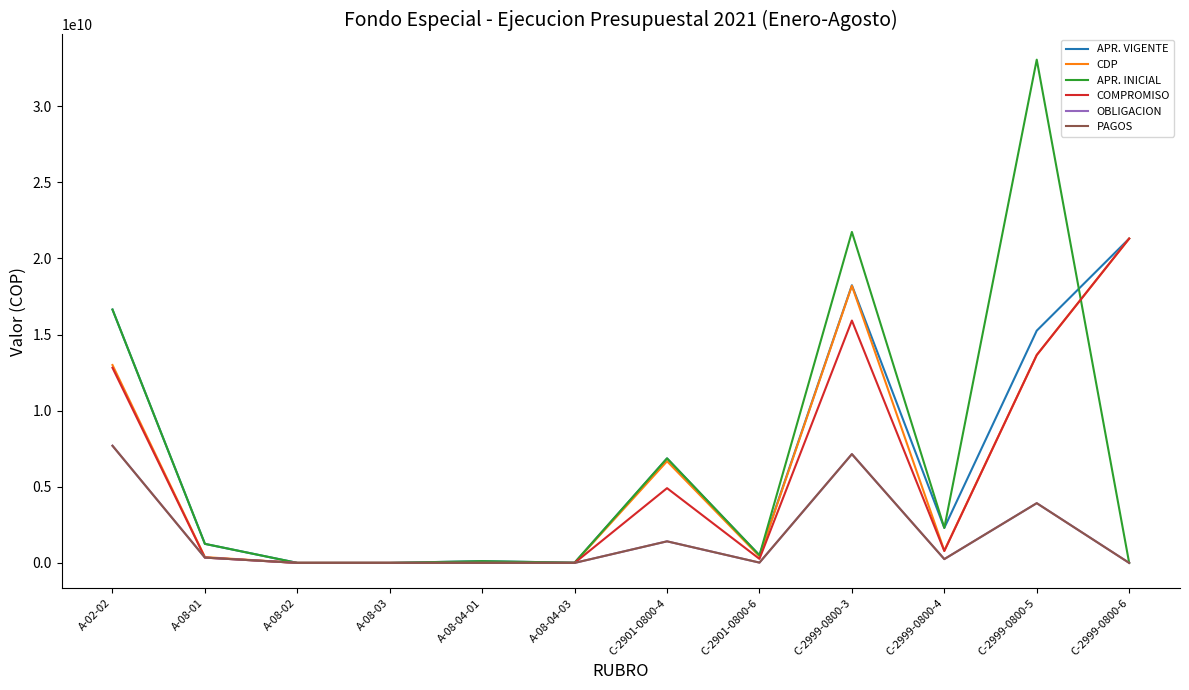

At which category is the sum across all series the highest?

C-2999-0800-3